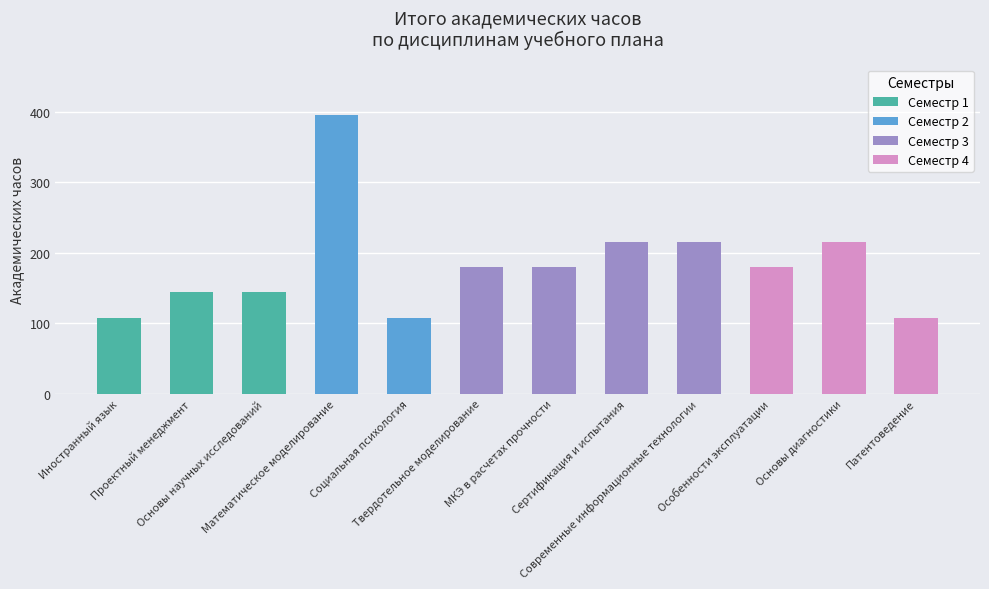

What is the ratio of the value at Иностранный язык to the value at Современные информационные технологии?

0.5